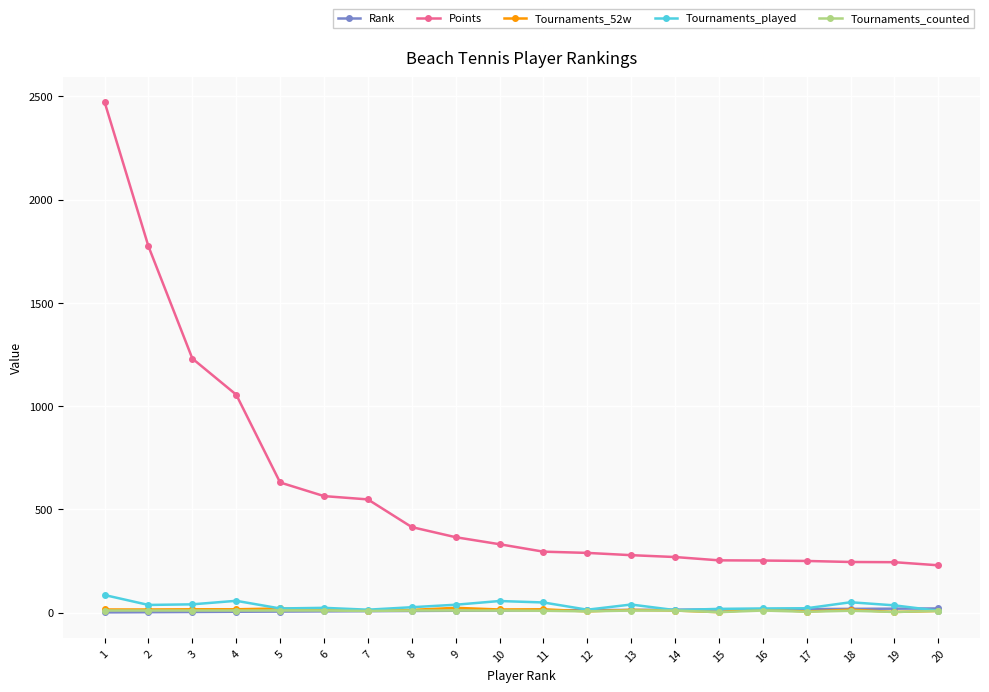

What is the spread (max minus min) of values at 20?

221